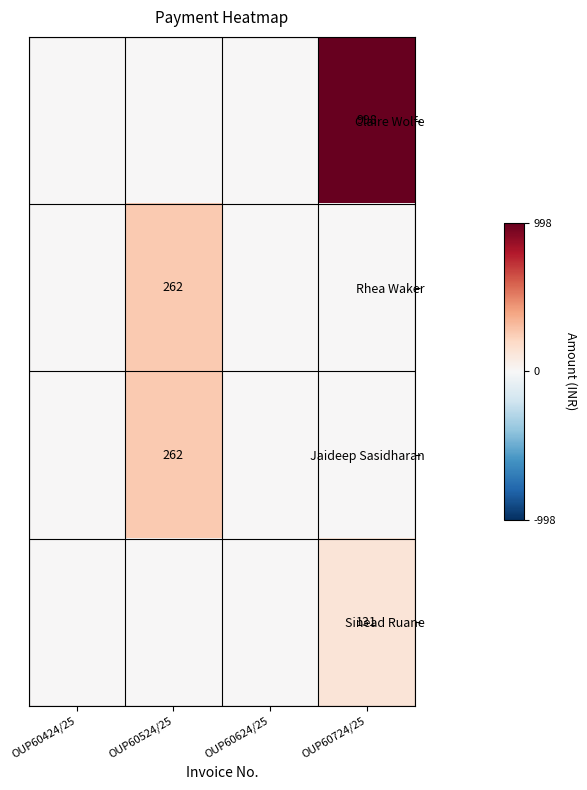

List the series in order of their peak value, lowest first.

Sinead Ruane, Rhea Waker, Jaideep Sasidharan, Claire Wolfe